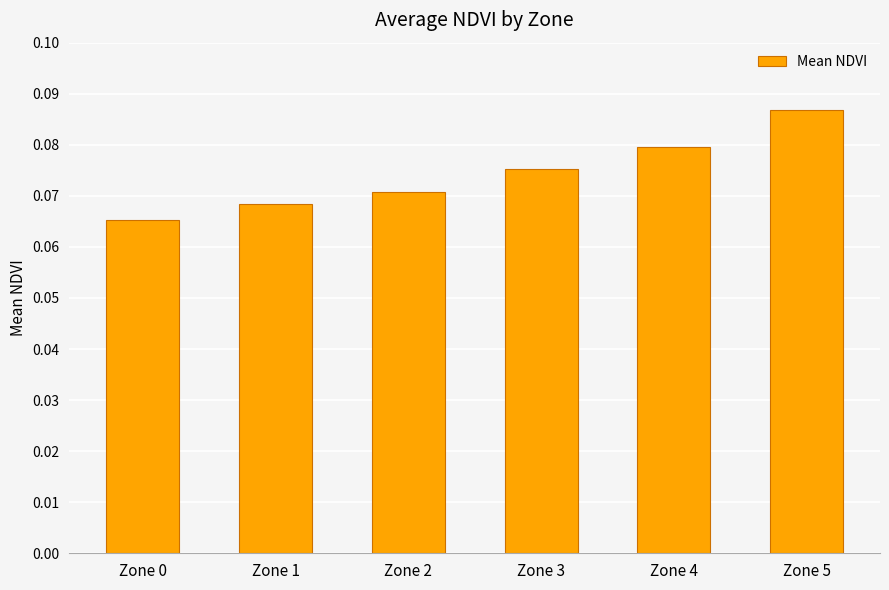

How many bars are there in total?

6